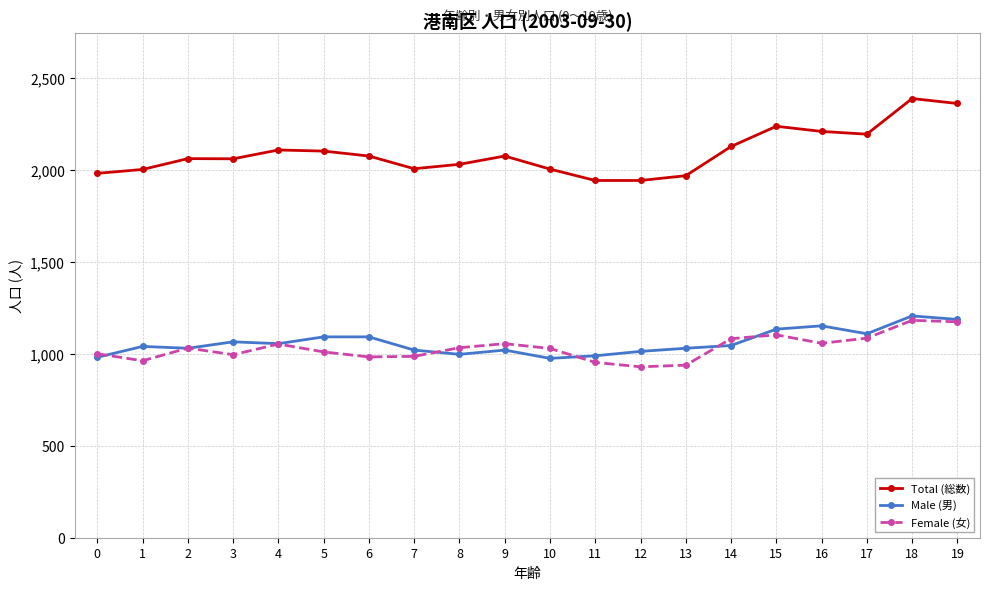

True or false: Male (男) and Total (総数) cross at least once.

False